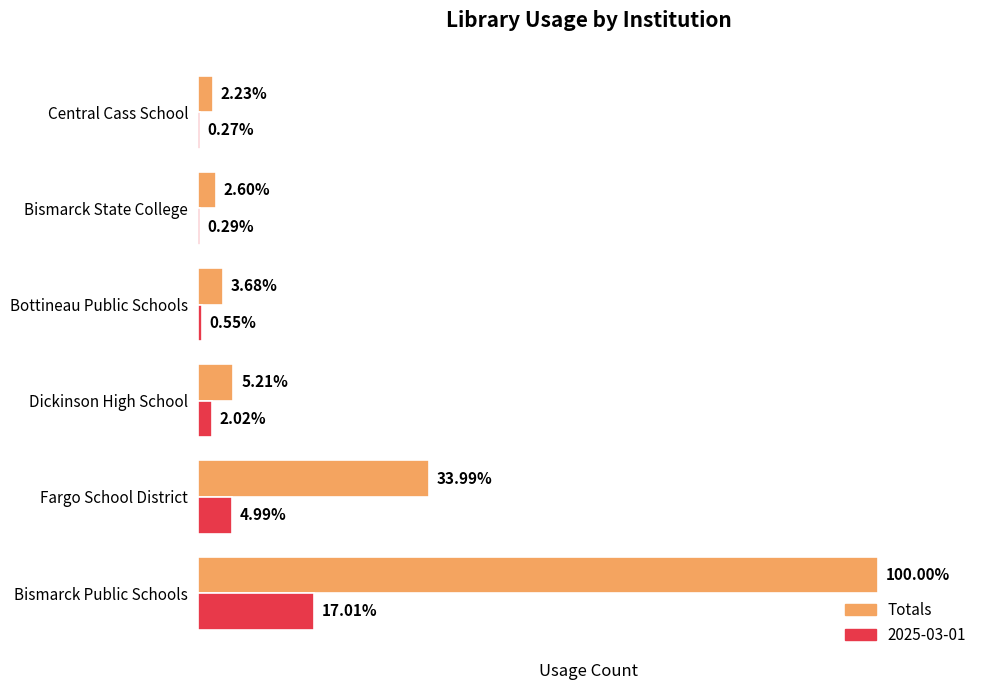

What are all the series names shown in the legend?

Totals, 2025-03-01